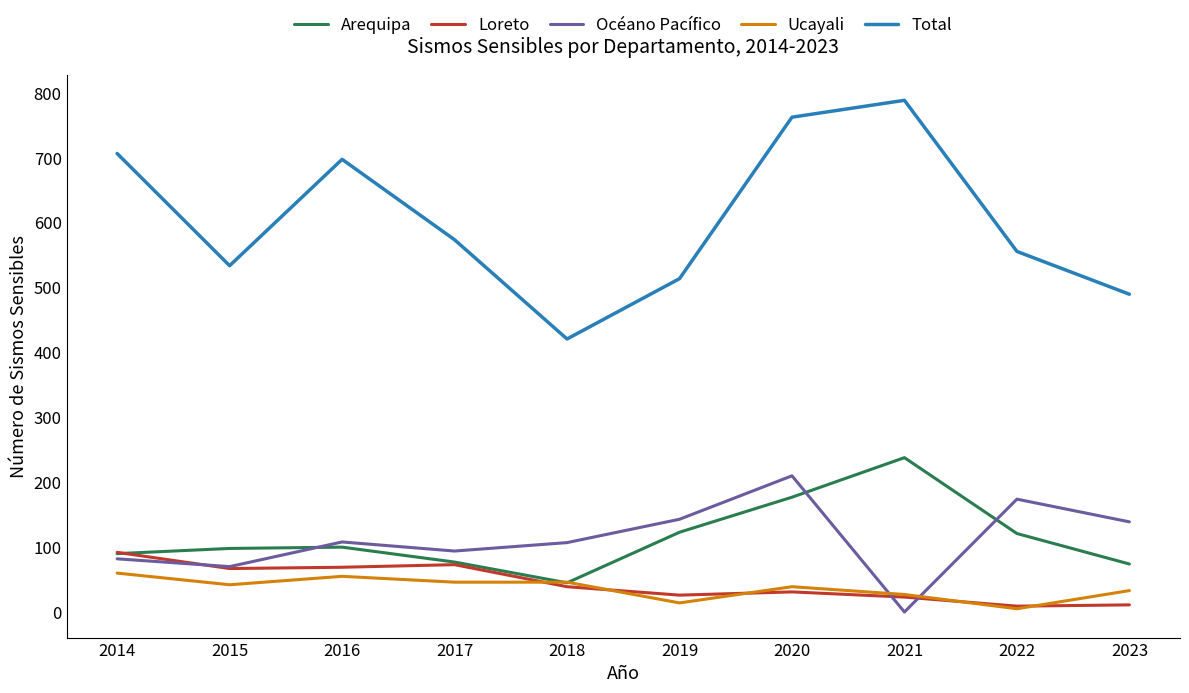

Where is the first local maximum for Océano Pacífico?

2016